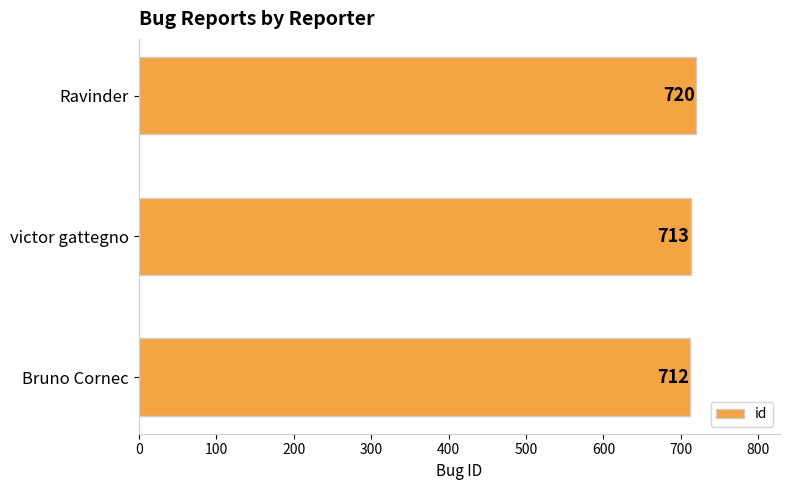

Reading top to bottom, what are all the values shown in this chart?

720	713	712